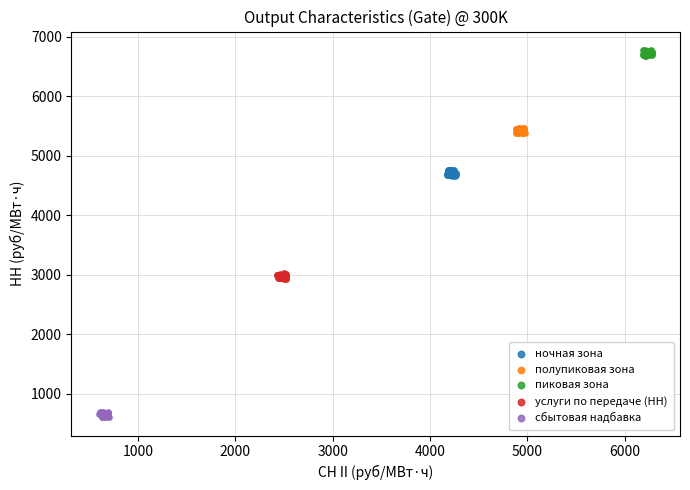

Which series contains the highest Y value?

пиковая зона